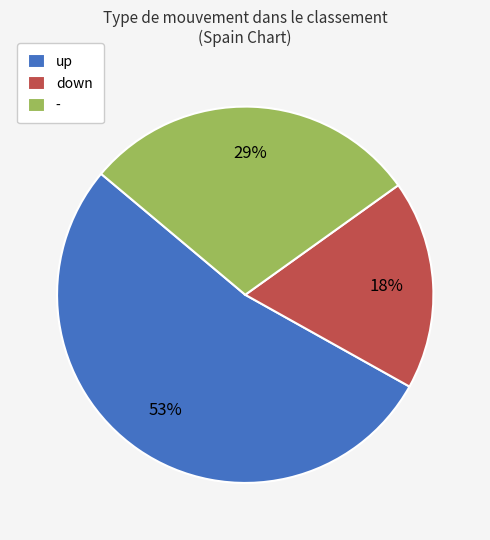

Which slice is the largest?

up